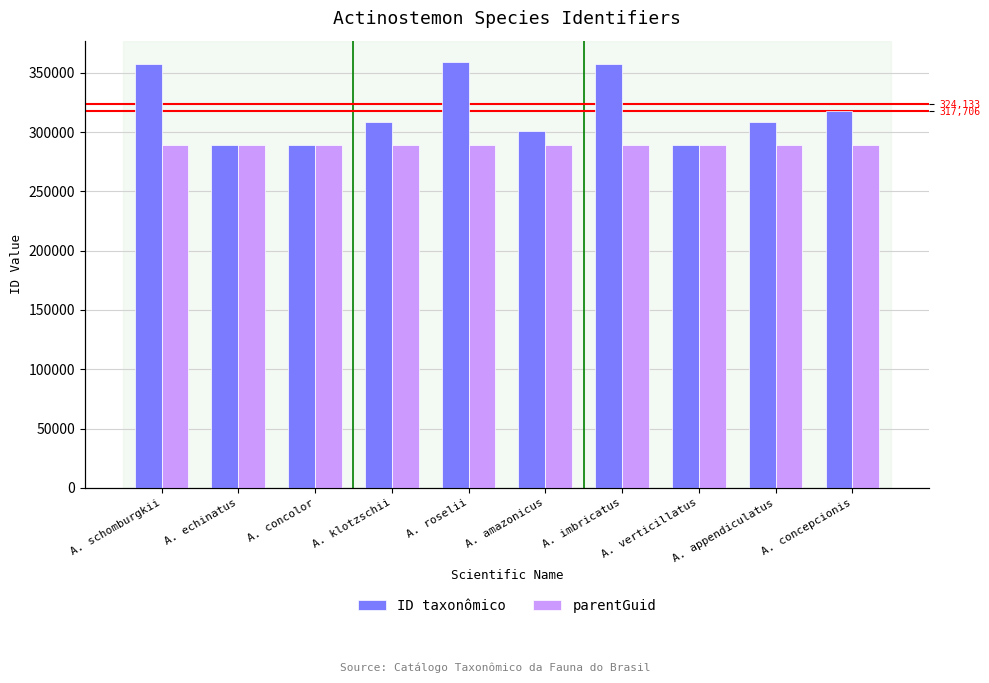

Reading left to right, extract all data points from this chart.

ID taxonômico: 357578	289055	289053	308553	359214	300629	357552	289061	308547	317819
parentGuid: 289050	289050	289050	289050	289050	289050	289050	289050	289050	289050